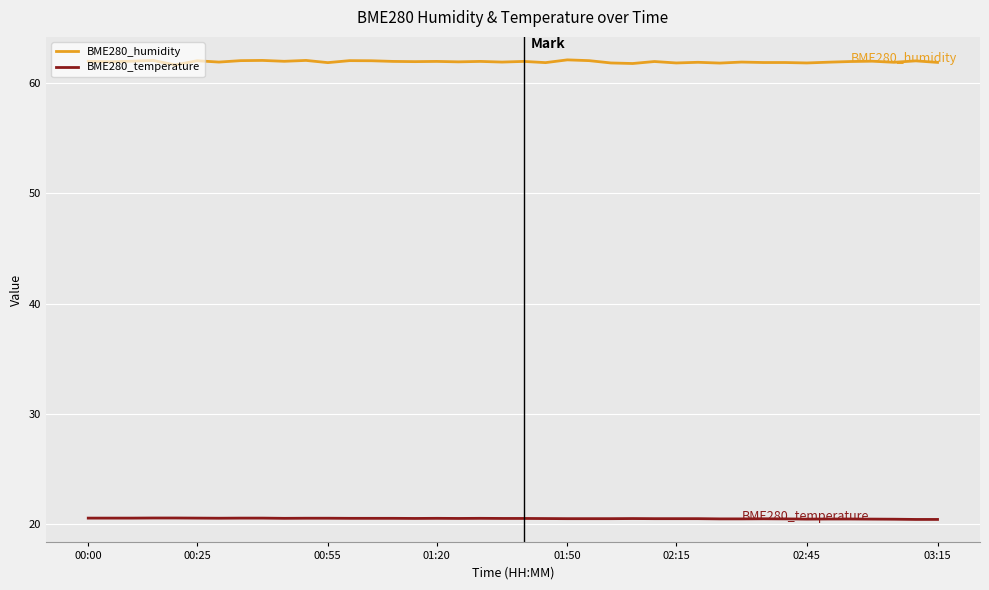

Which series has the largest total across all categories?

BME280_humidity